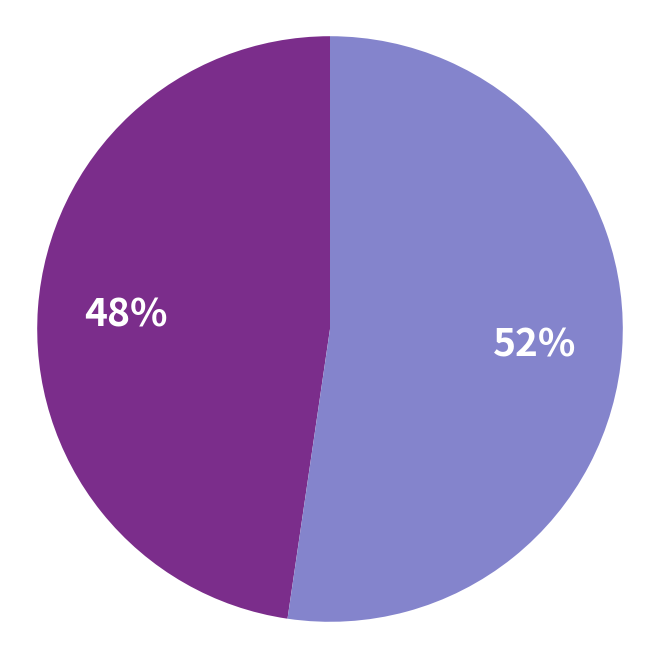

How many segments does this pie chart have?

2